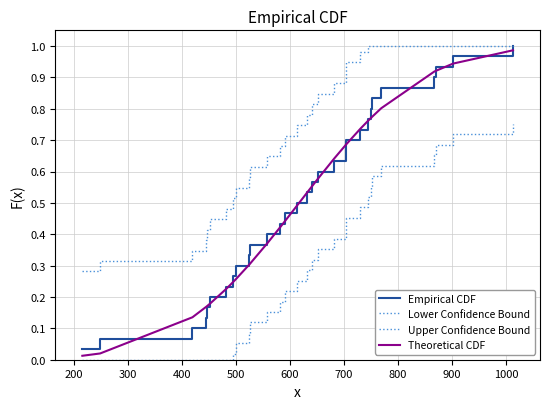

How many lines are shown in the chart?

4